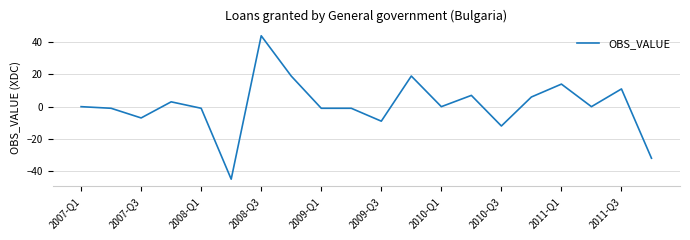

What is the difference between the maximum and minimum values?

89